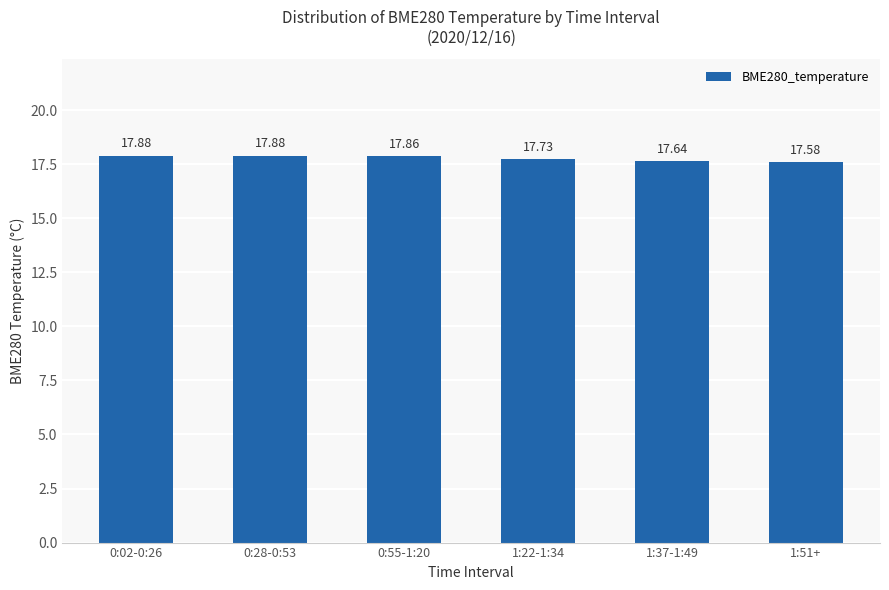

What is the sum of all values?

106.6